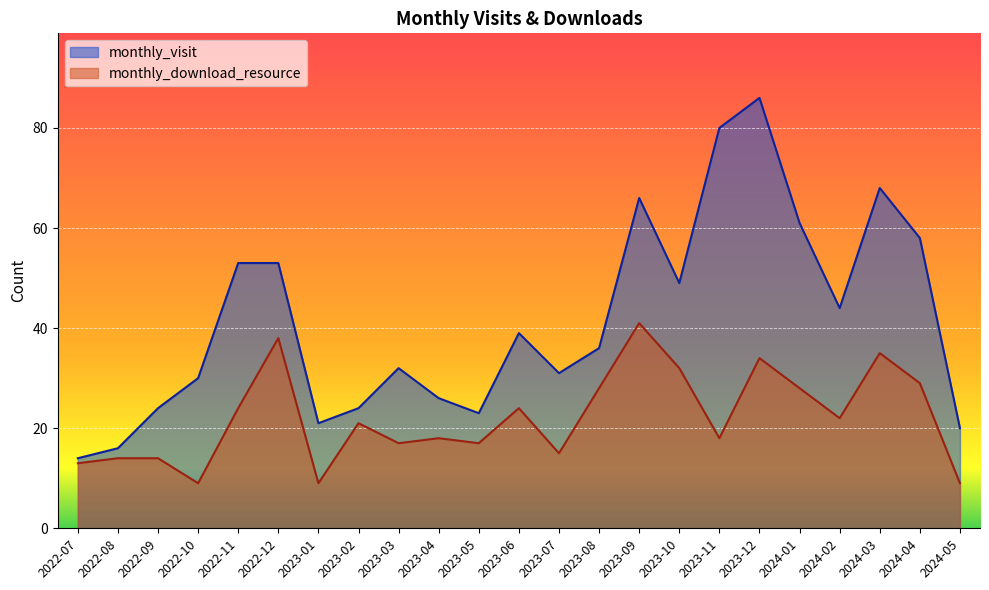

The monthly_visit series shows 80 at 2023-11. True or false?

True